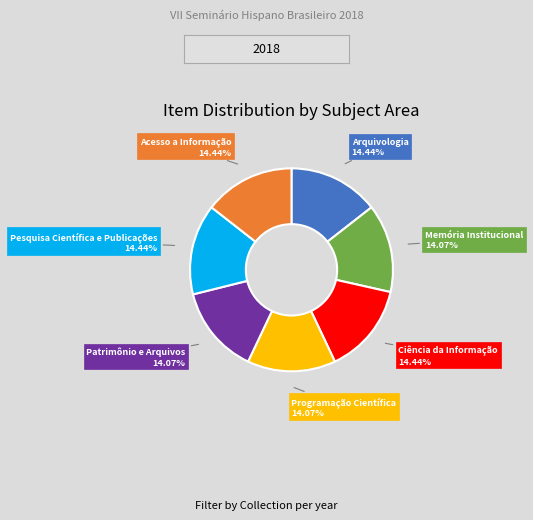

Is there a majority slice in this chart?

No